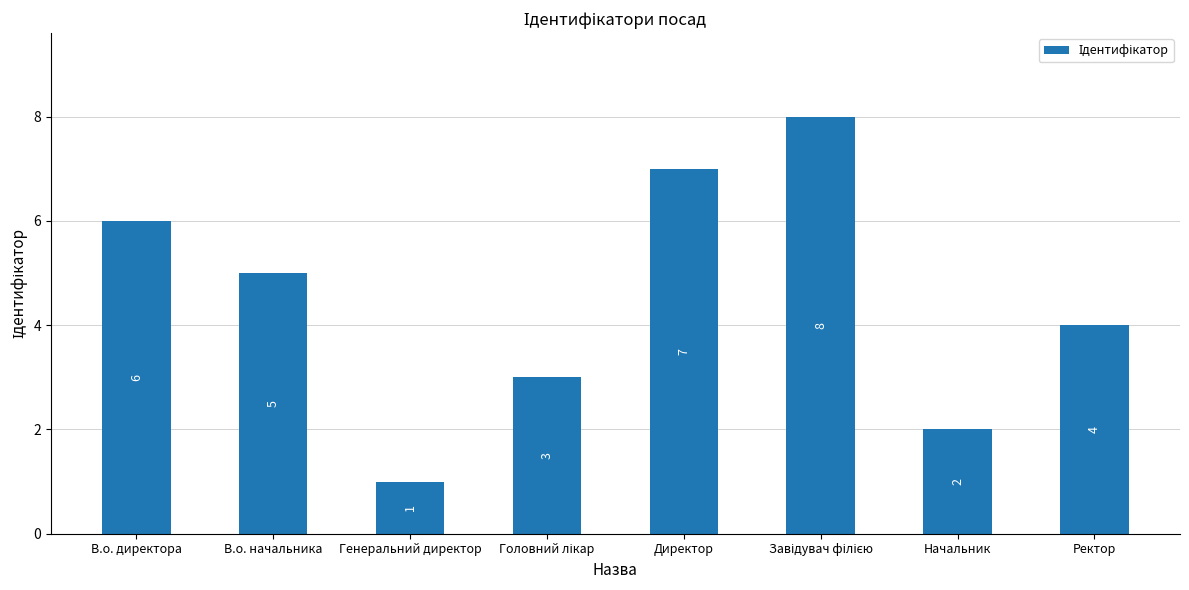

Which label corresponds to the smallest value in the chart?

Генеральний директор